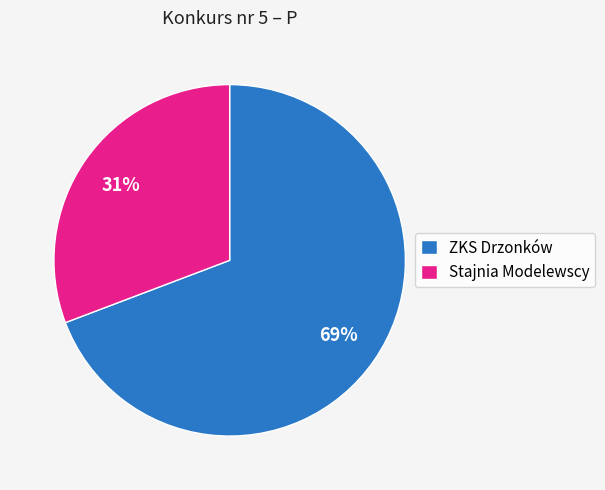

Which slice is the smallest?

Stajnia Modelewscy